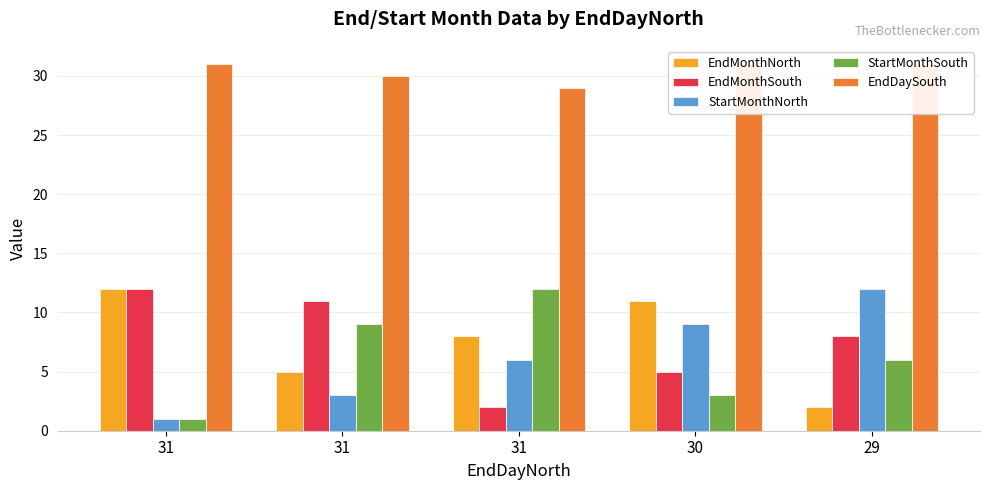

What is the highest value of the StartMonthNorth series?

12